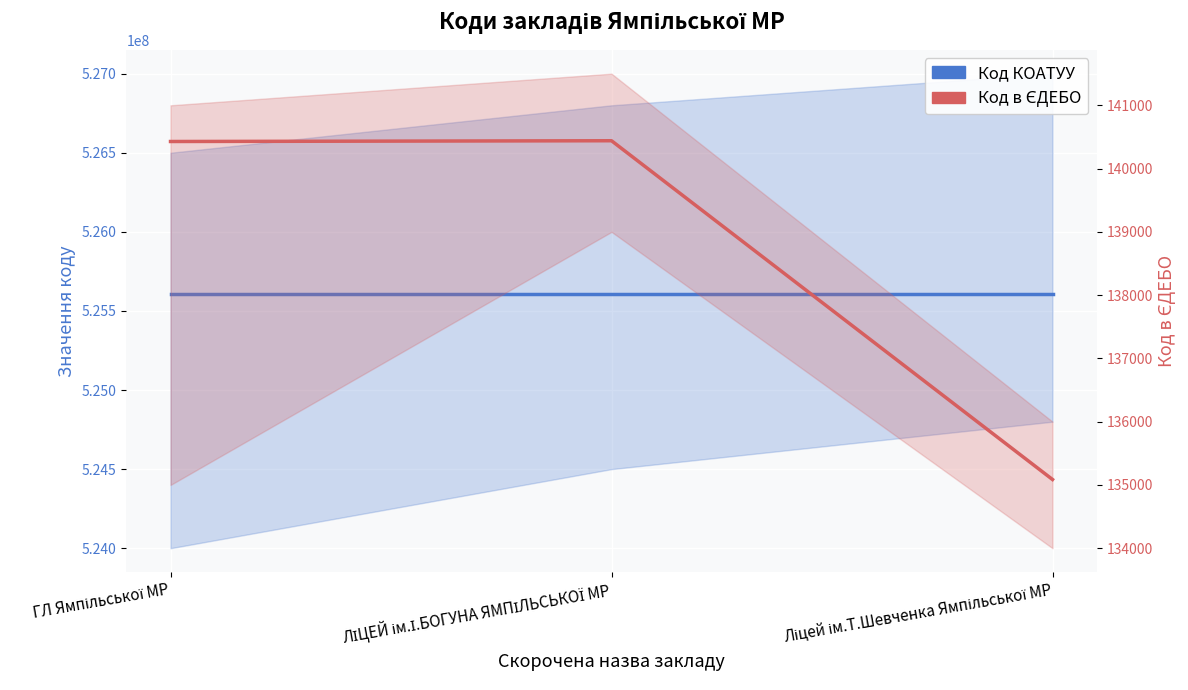

Read the Код КОАТУУ value at Ліцей ім.Т.Шевченка Ямпільської МР.

525610100